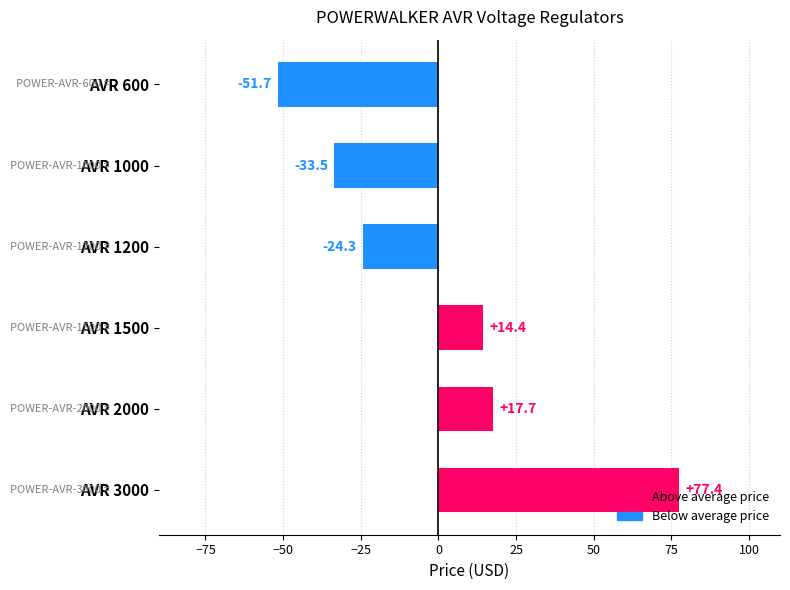

The value at AVR 3000 is 77.4. True or false?

True